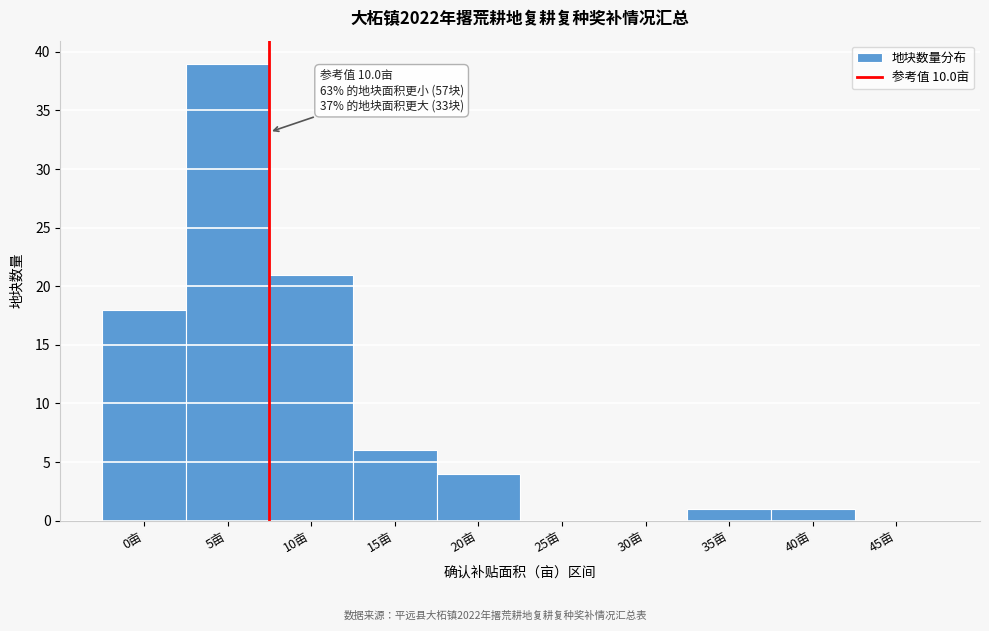

Reading right to left, list all the values displayed in this chart.

45亩=0	40亩=1	35亩=1	30亩=0	25亩=0	20亩=4	15亩=6	10亩=21	5亩=39	0亩=18